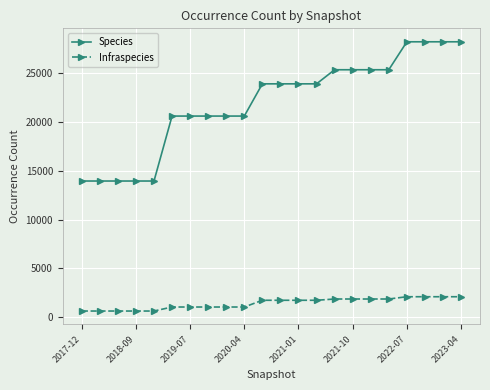

How many data points does each series have?

22